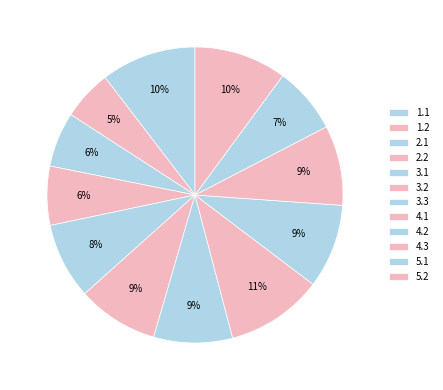

How many slices are in this pie chart?

12